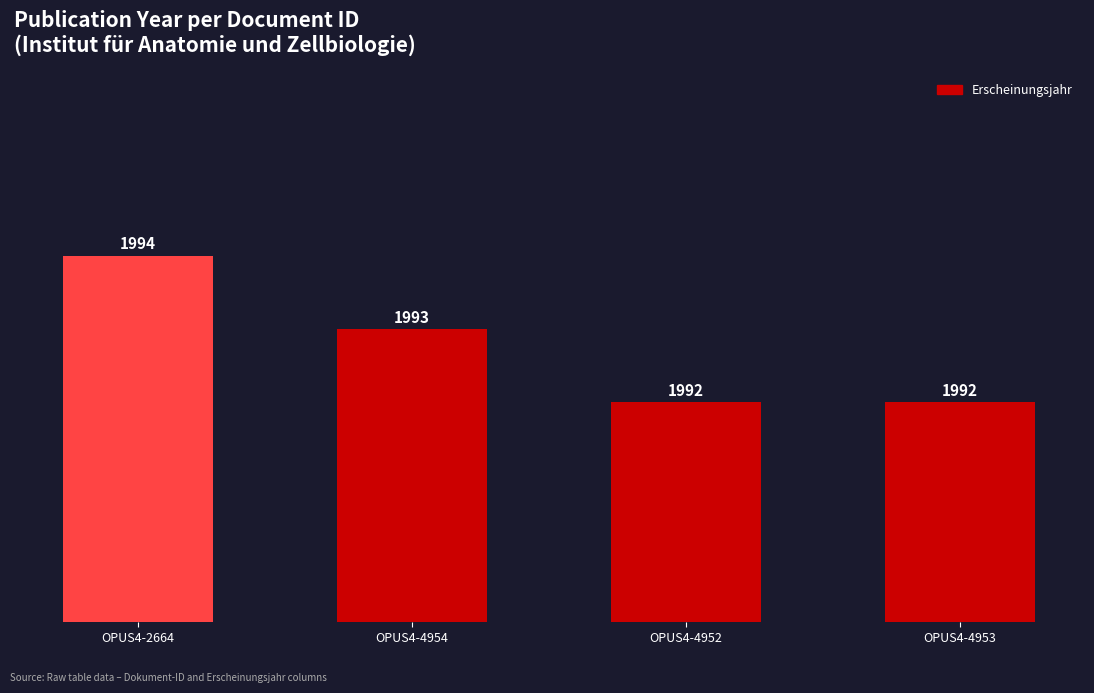

Approximately how many times larger is the value at OPUS4-2664 compared to OPUS4-4954?

1.0